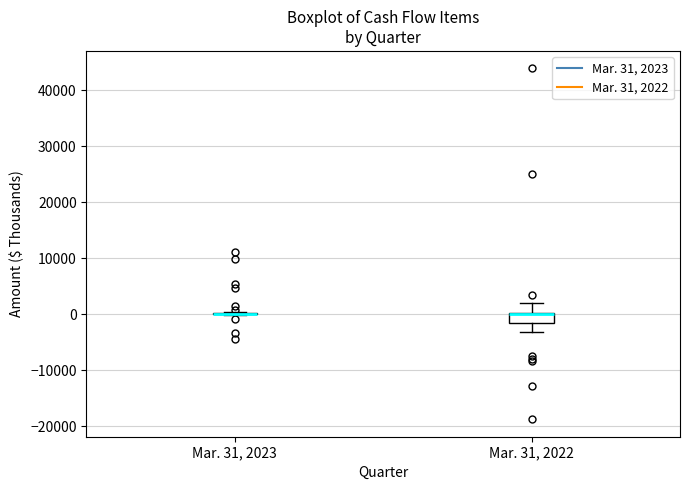

Comparing the boxes themselves (not the whiskers), which one is the tallest?

Mar. 31, 2022